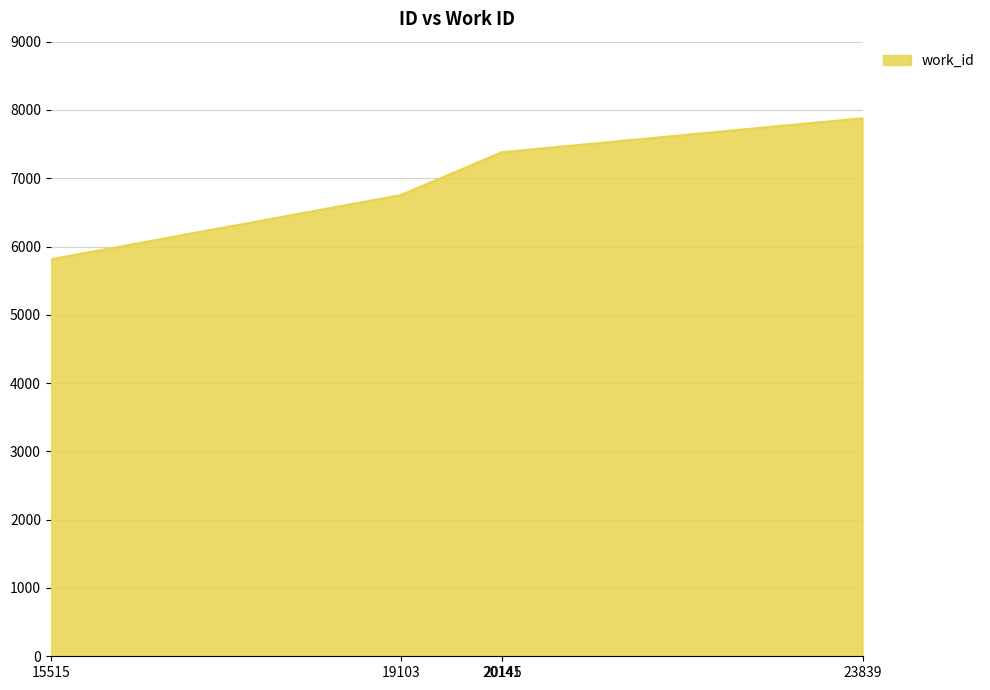

What is the minimum value shown in the chart?

5813